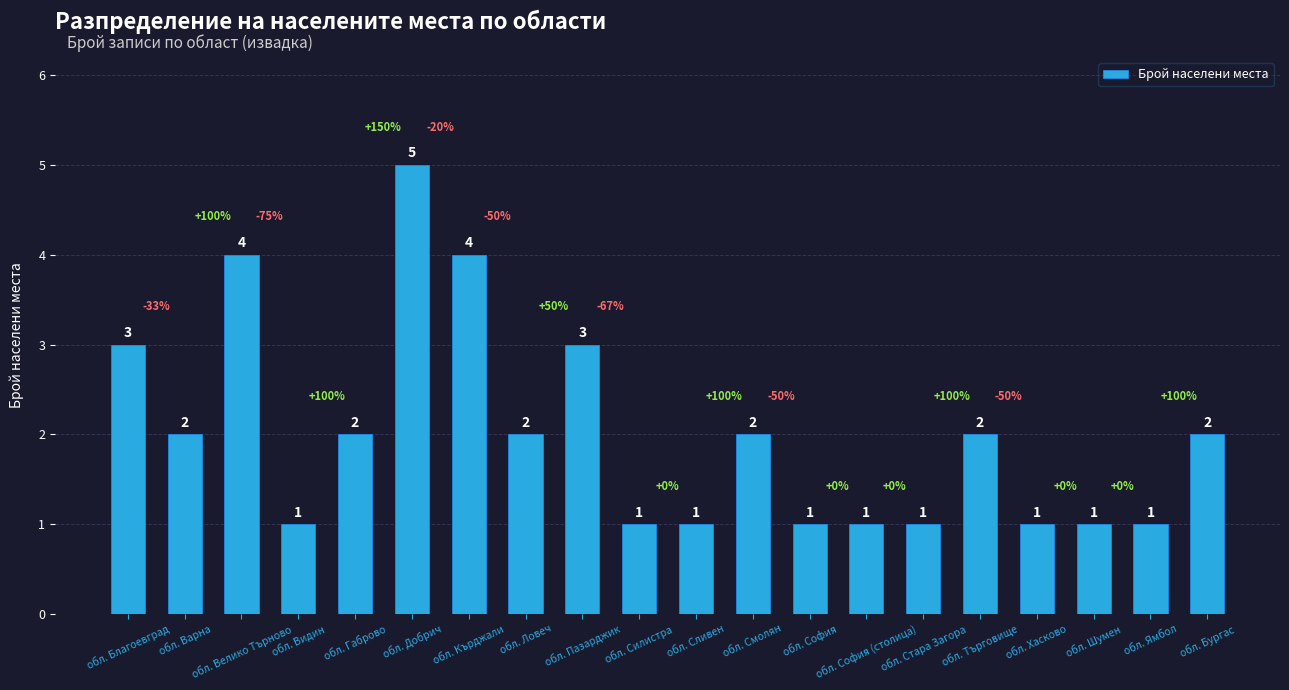

Reading right to left, transcribe all the data shown in this chart.

2	1	1	1	2	1	1	1	2	1	1	3	2	4	5	2	1	4	2	3